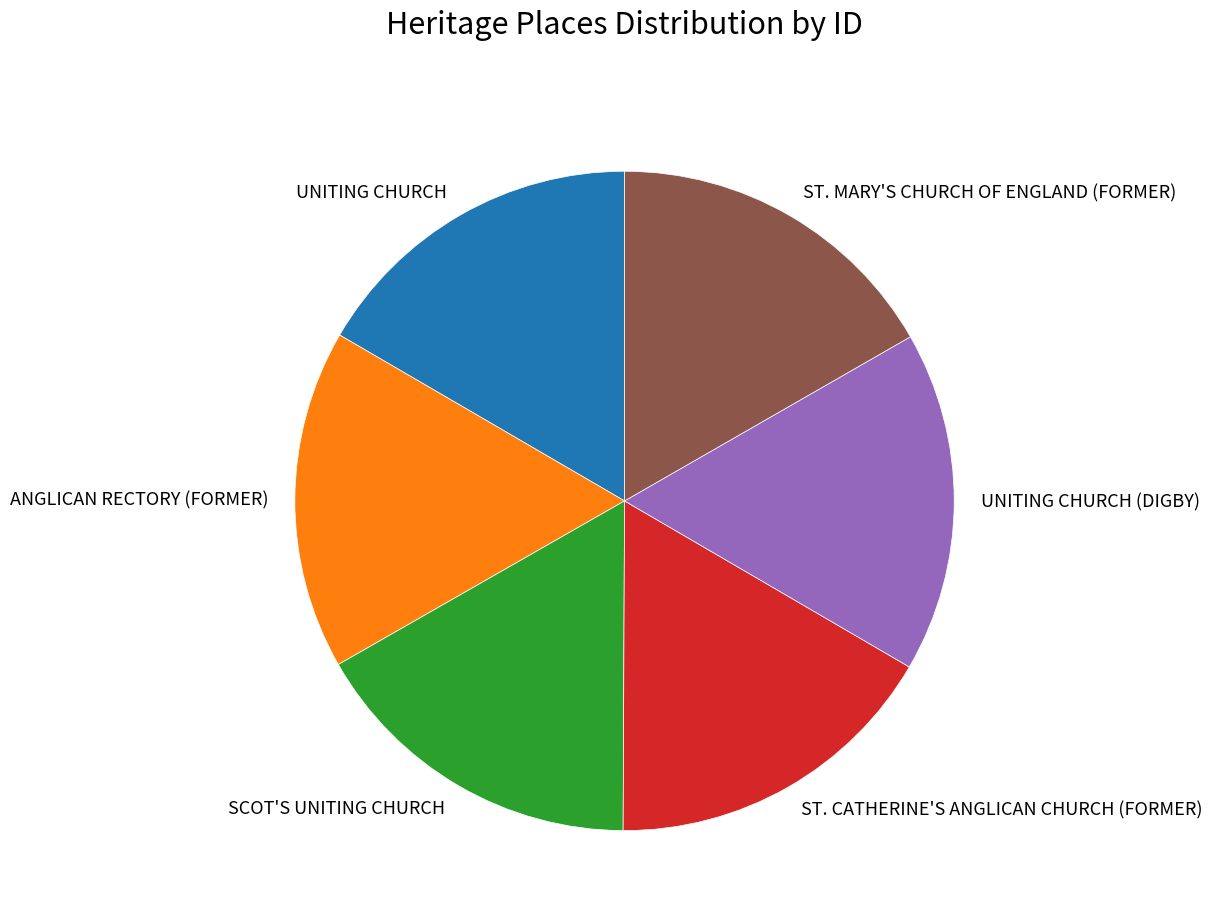

Is the sum of ST. MARY'S CHURCH OF ENGLAND (FORMER) and UNITING CHURCH (DIGBY) greater than half?

No